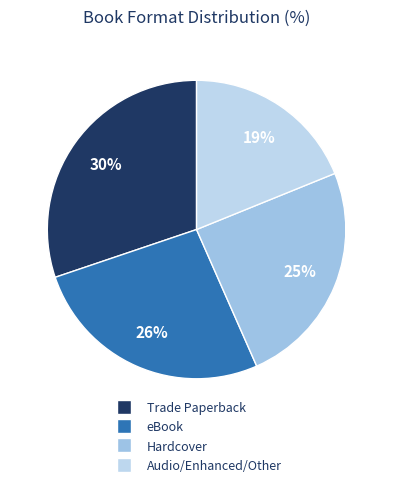

Approximately how many times larger is the value at Hardcover compared to Trade Paperback?

0.8